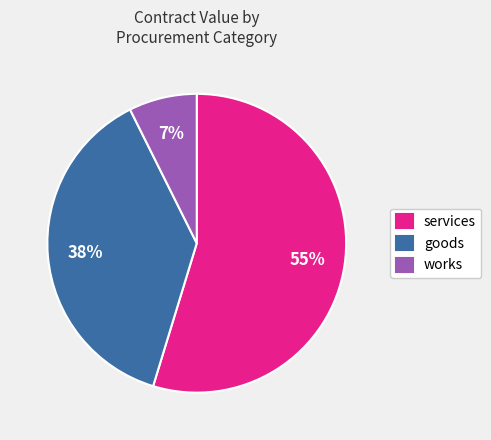

Is there a majority slice in this chart?

Yes